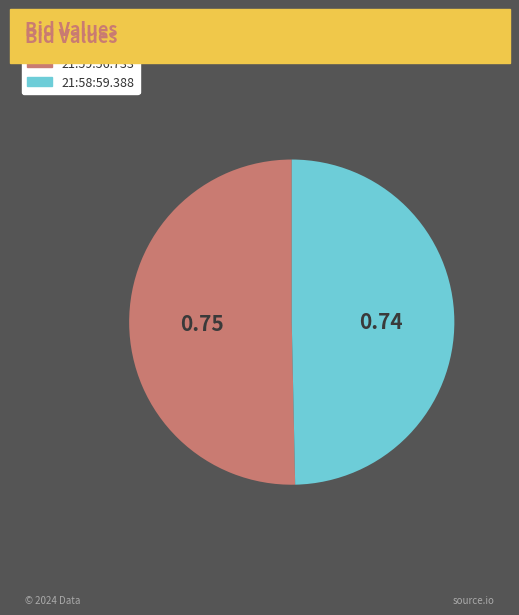

Does any single category account for the majority?

Yes